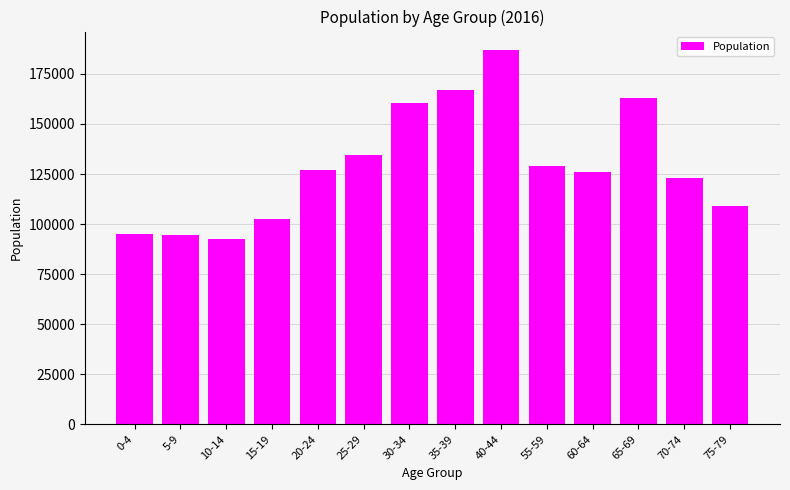

Is it true that the value at 35-39 is 277582?

False